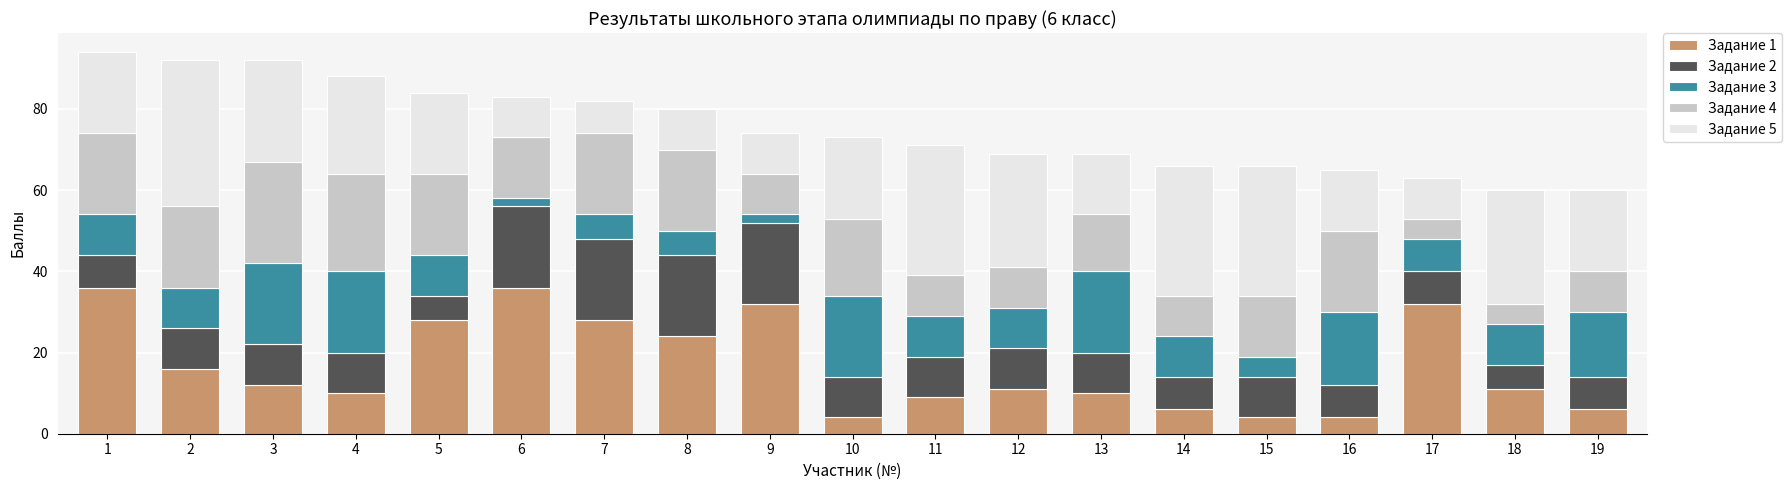

What is the total value across all series at 3?

92